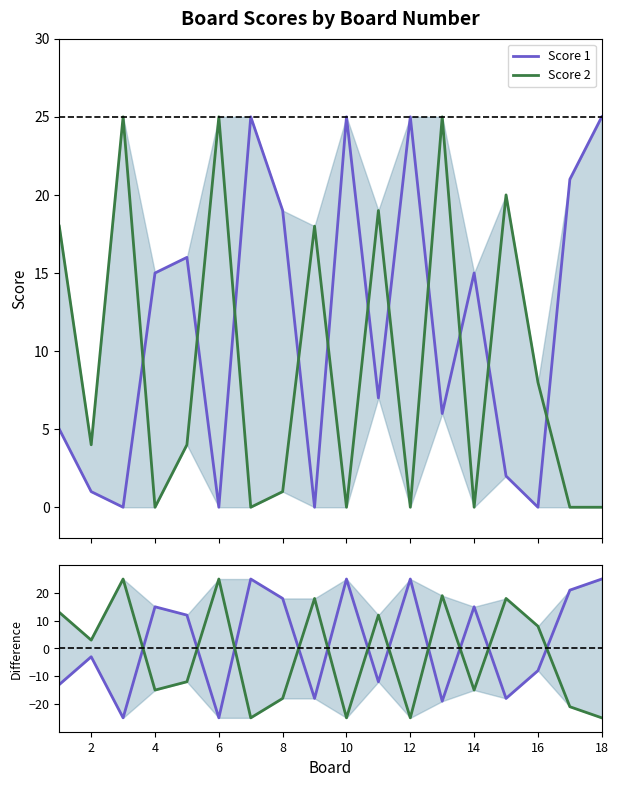

Count the number of data series in this chart.

4